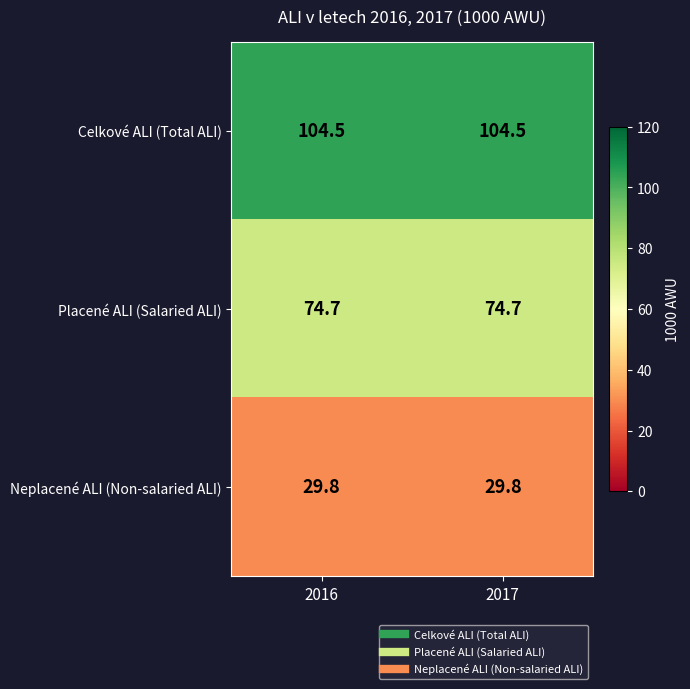

What is the average value of the Placené ALI (Salaried ALI) series?

74.7